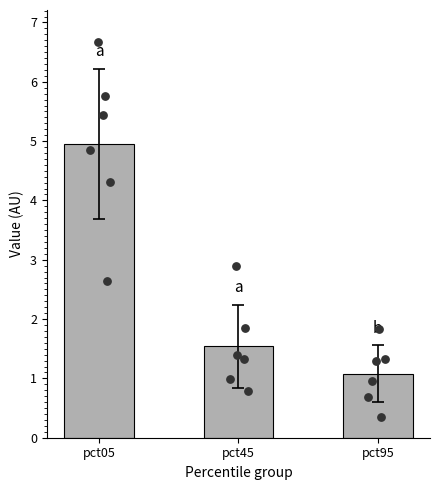

What is the change in value from pct05 to pct45?

-3.4